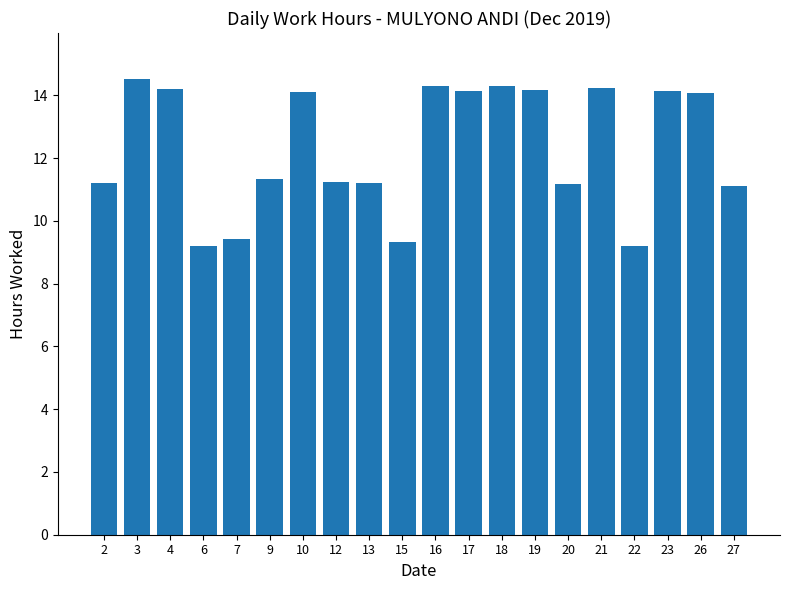

Approximately how many times larger is the value at 2 compared to 9?

1.0